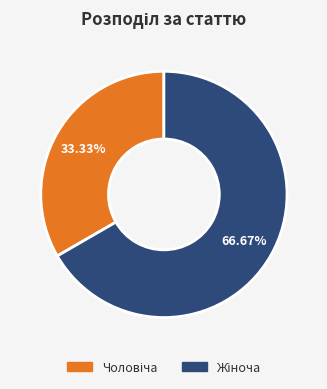

Does any single category account for the majority?

Yes